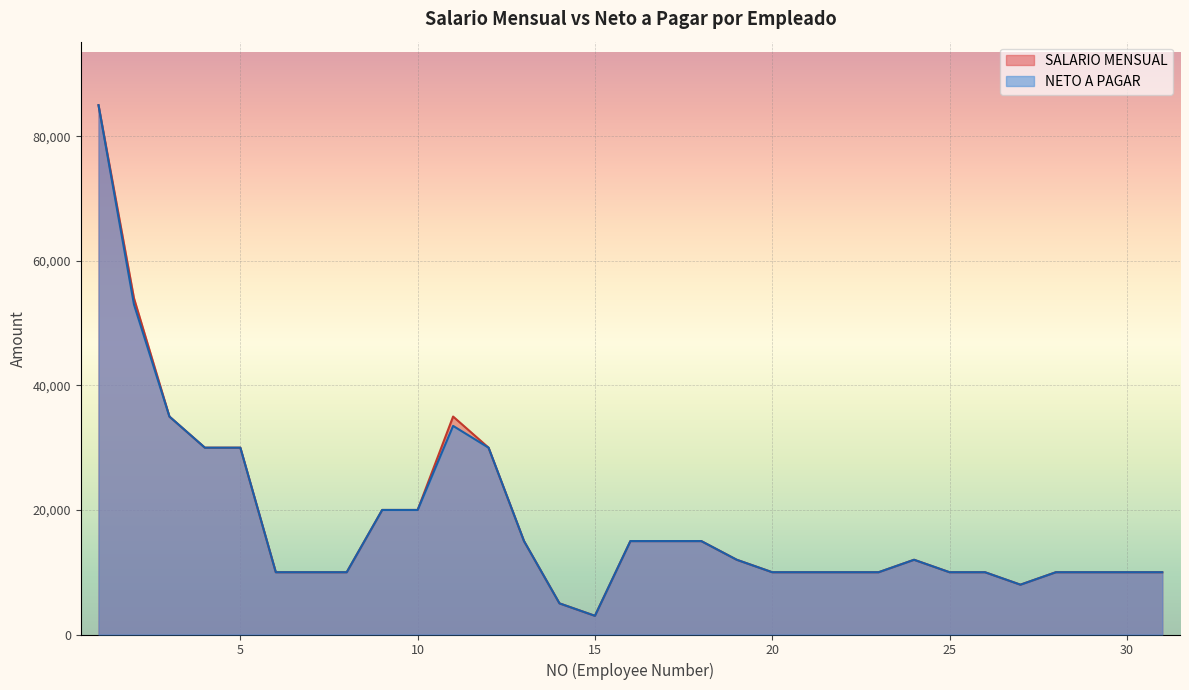

At 10, list the series in order from smallest to largest.

NETO A PAGAR, SALARIO MENSUAL